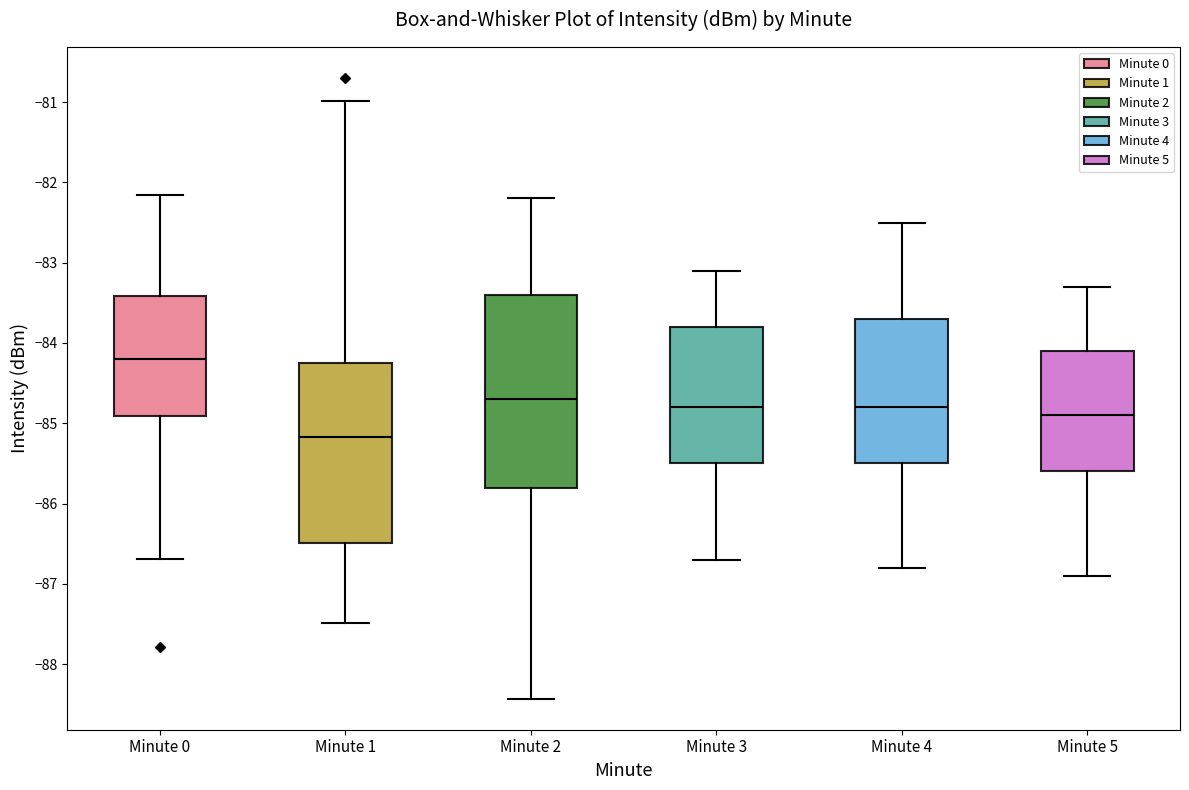

Reading left to right, read every box against the y-axis: the position of its median line, the range the box covers, and the ends of its whiskers. The values are not printed on the chart, so give them approximately, as read against the axis.

Minute 0: median -84.2, box -84.9 to -83.4, whiskers -86.7 to -82.2
Minute 1: median -85.2, box -86.5 to -84.2, whiskers -87.5 to -81.0
Minute 2: median -84.7, box -85.8 to -83.4, whiskers -88.4 to -82.2
Minute 3: median -84.8, box -85.5 to -83.8, whiskers -86.7 to -83.1
Minute 4: median -84.8, box -85.5 to -83.7, whiskers -86.8 to -82.5
Minute 5: median -84.9, box -85.6 to -84.1, whiskers -86.9 to -83.3